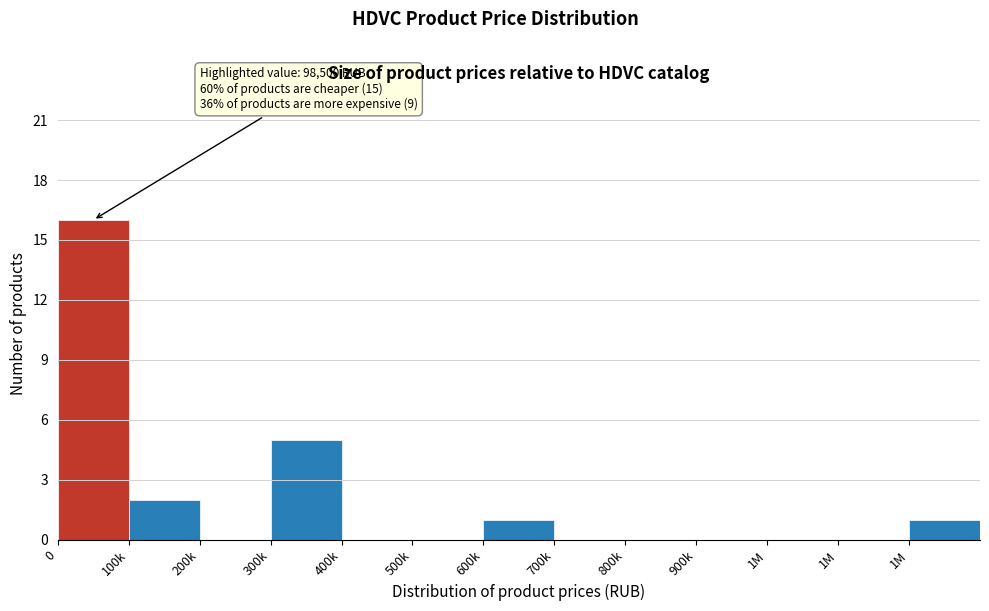

How many data points does each series have?

13